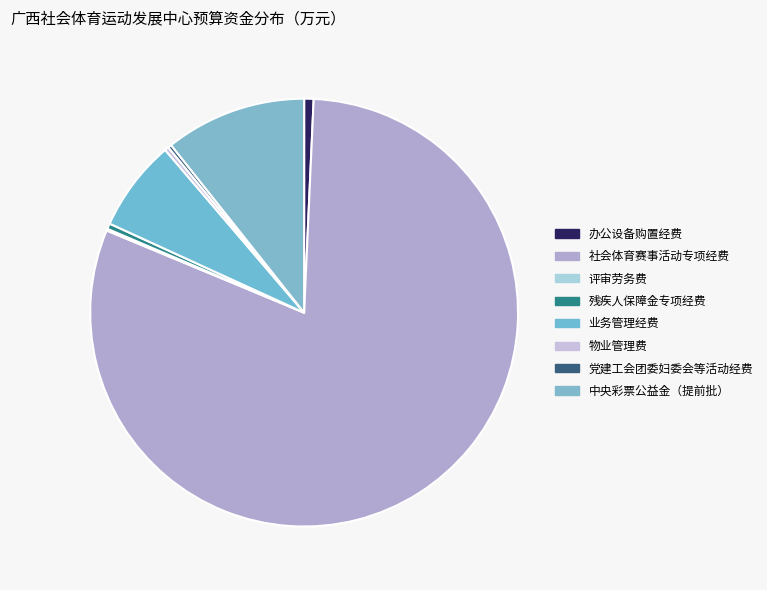

Is the sum of 党建工会团委妇委会等活动经费 and 社会体育赛事活动专项经费 greater than half?

Yes